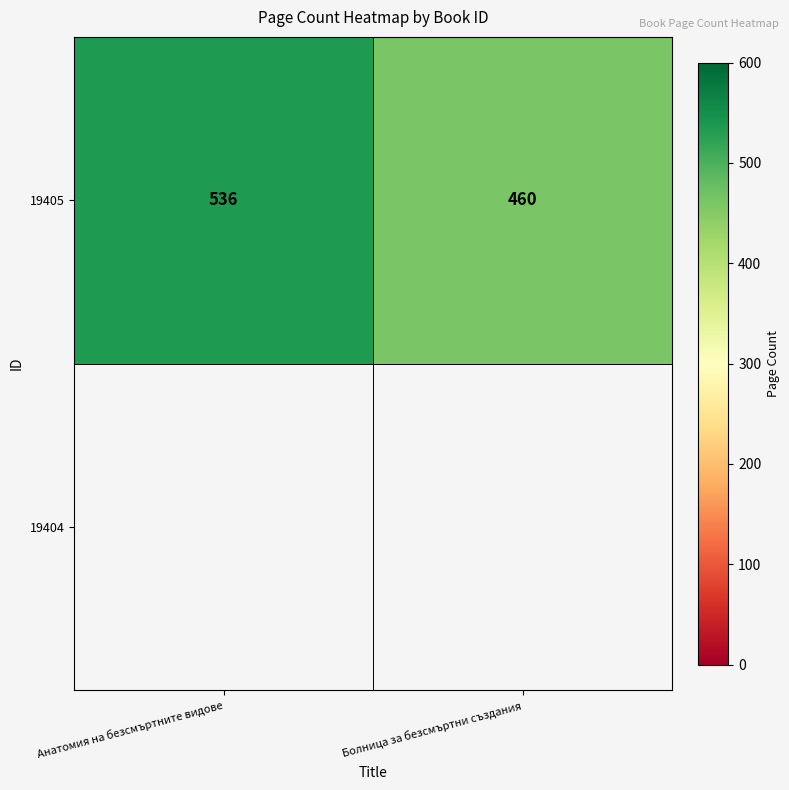

Rank the categories by value from highest to lowest.

Анатомия на безсмъртните видове, Болница за безсмъртни създания